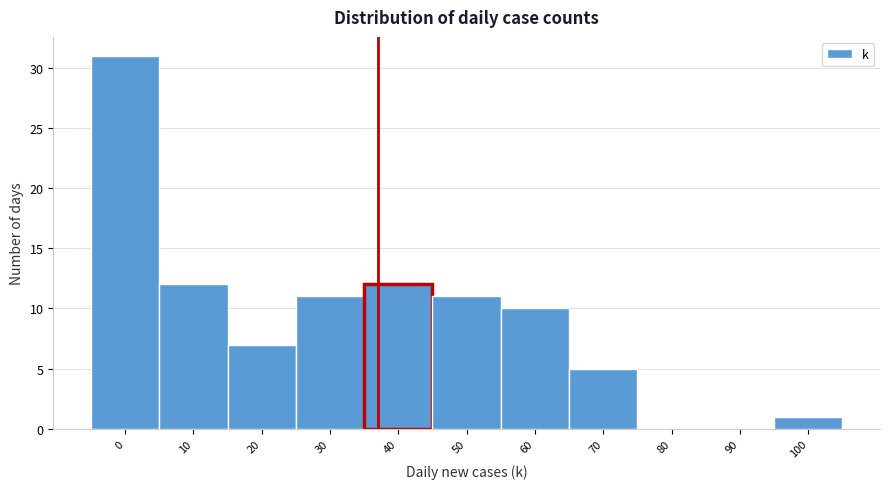

Reading right to left, list all the values displayed in this chart.

100=1	90=0	80=0	70=5	60=10	50=11	40=12	30=11	20=7	10=12	0=31